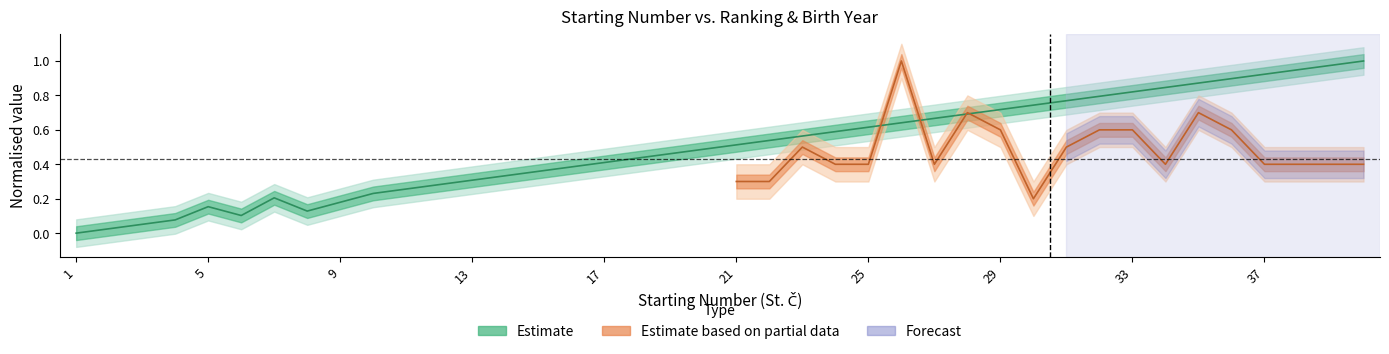

What is the maximum value shown in the chart?

1.0